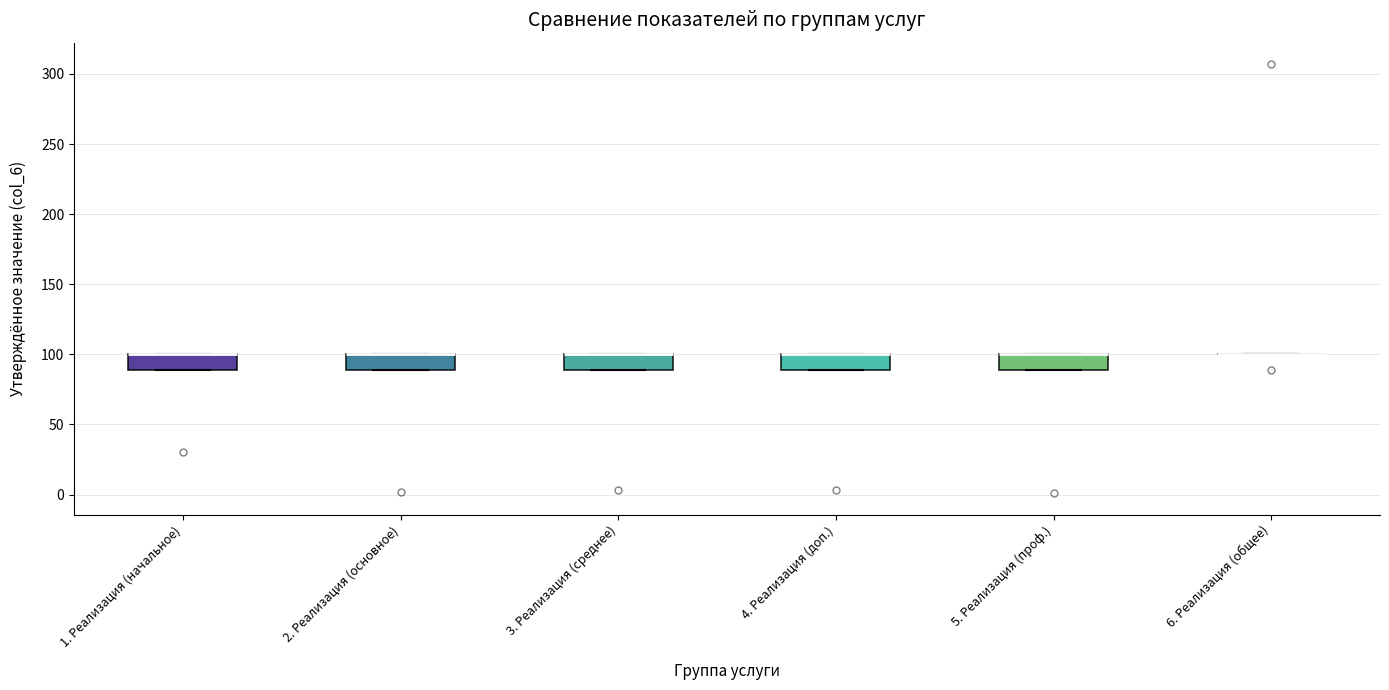

Where is the upper edge of the box for 1. Реализация (начальное) on the y-axis? The values are not printed on the chart, so give them approximately, as read against the axis.

100